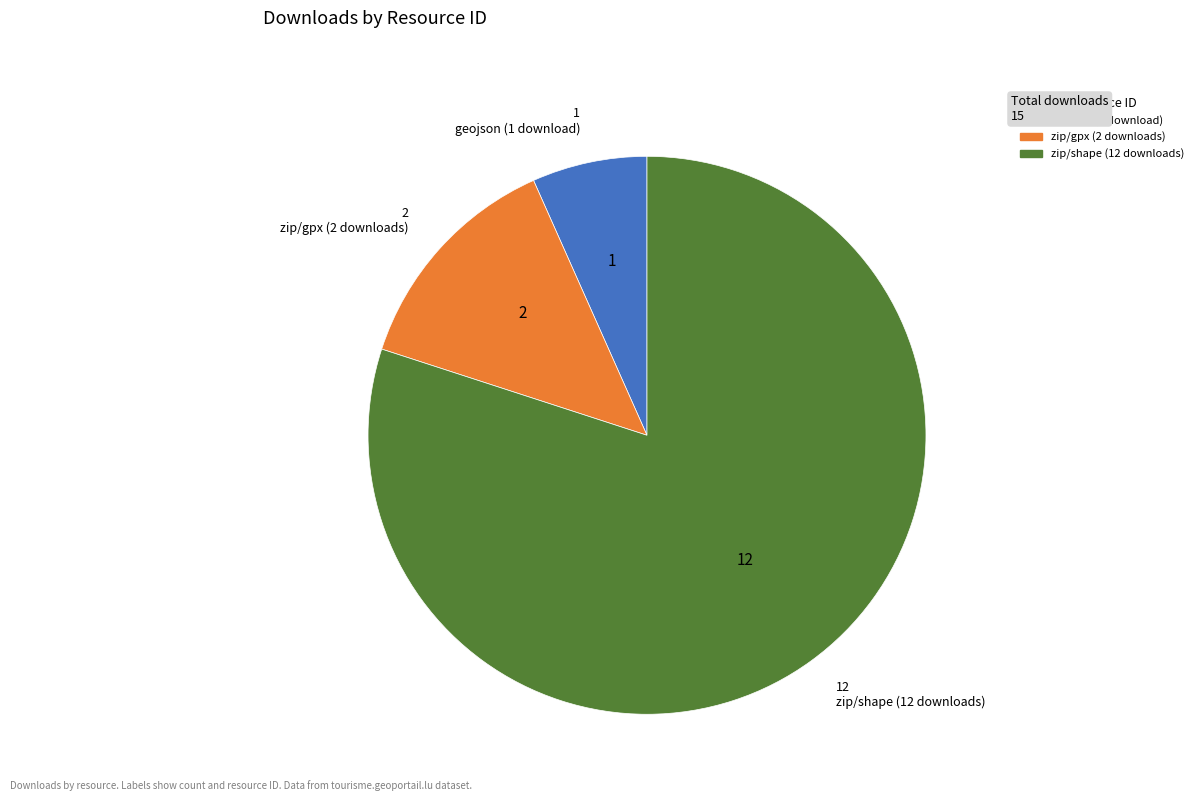

Is there a majority slice in this chart?

Yes